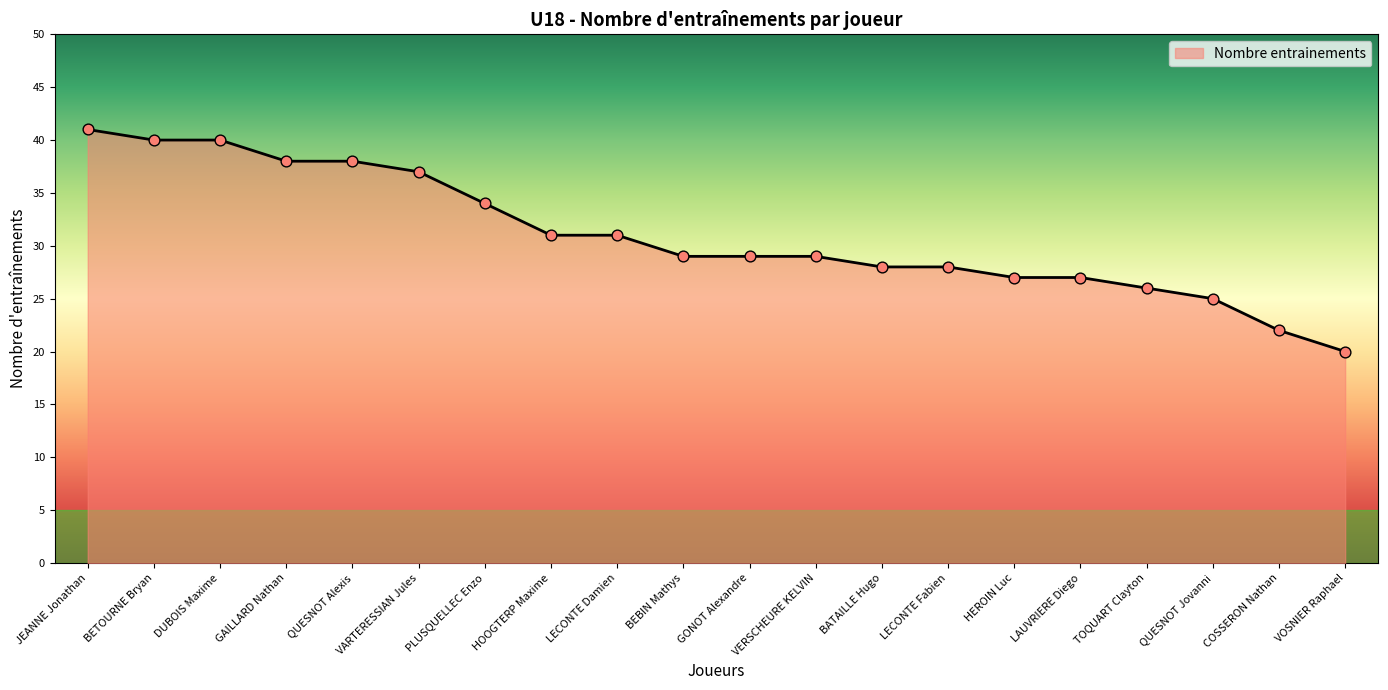

What is the change in value from LECONTE Damien to VOSNIER Raphael?

-11